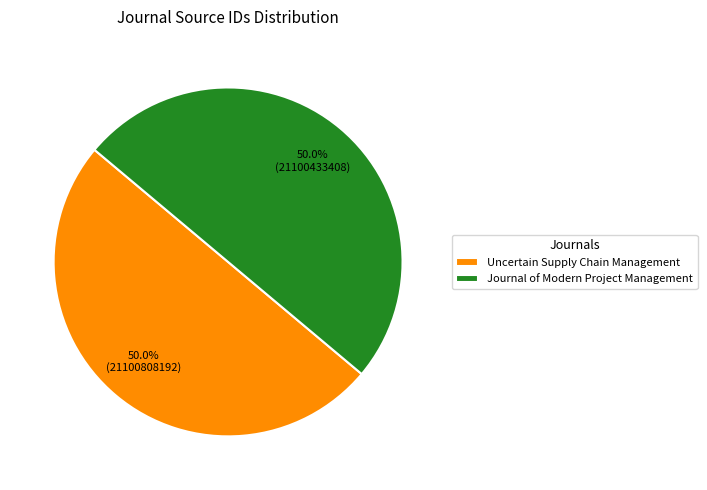

Approximately how many times larger is the value at Uncertain Supply Chain Management compared to Journal of Modern Project Management?

1.0